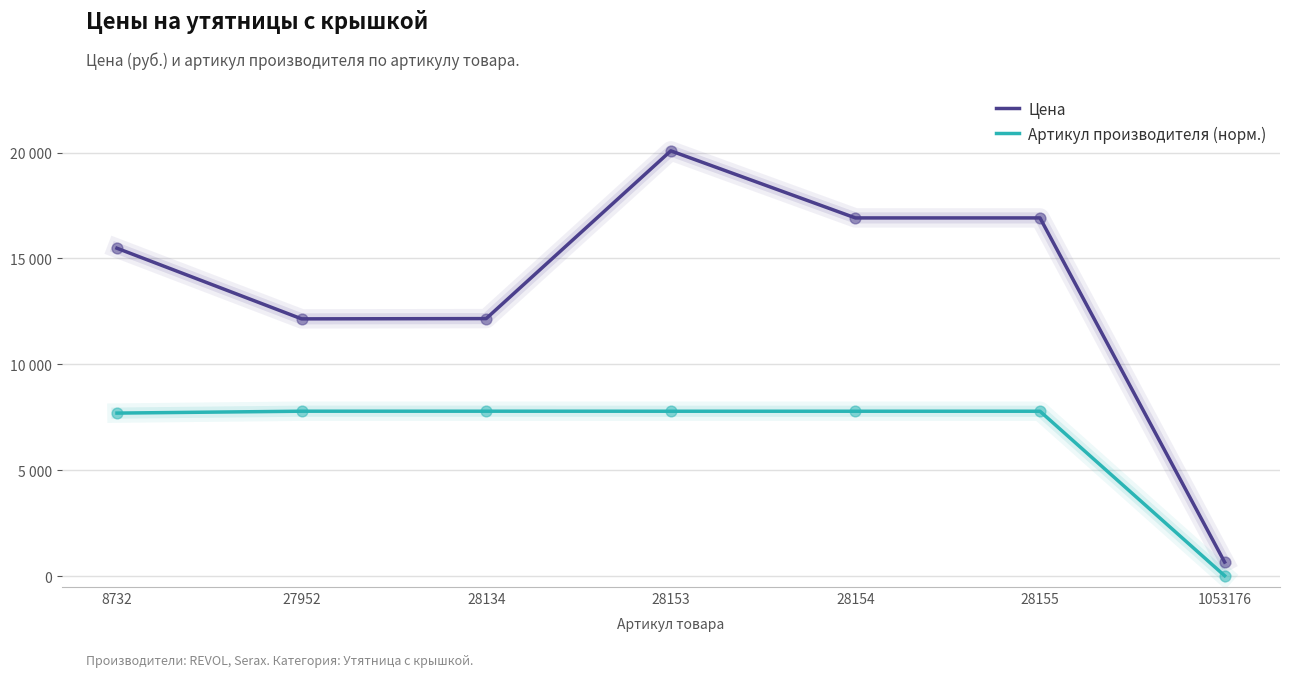

Is this an area chart (filled region under the line)?

No